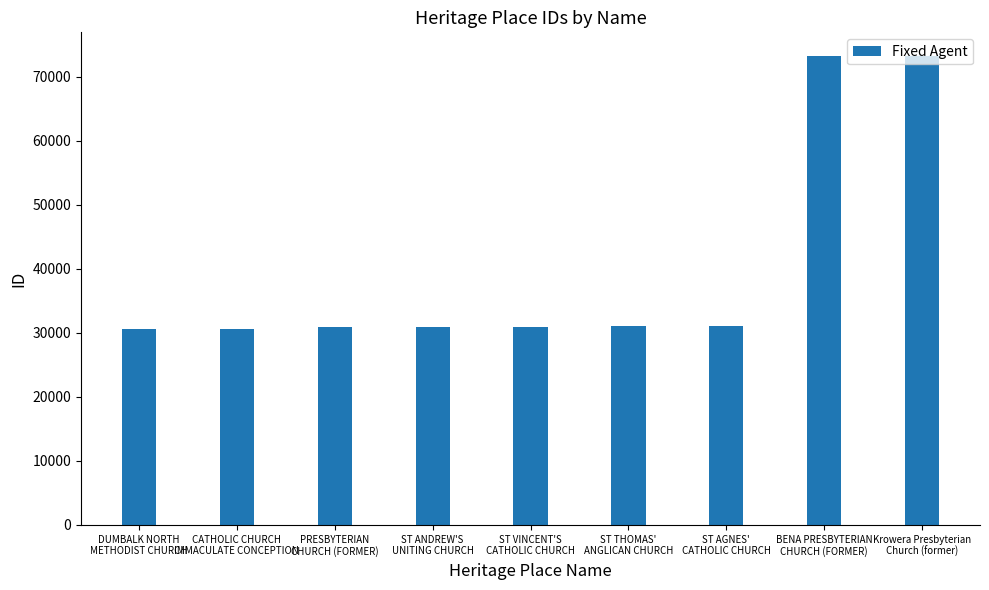

Which has a higher value, PRESBYTERIAN
CHURCH (FORMER) or BENA PRESBYTERIAN
CHURCH (FORMER)?

BENA PRESBYTERIAN
CHURCH (FORMER)